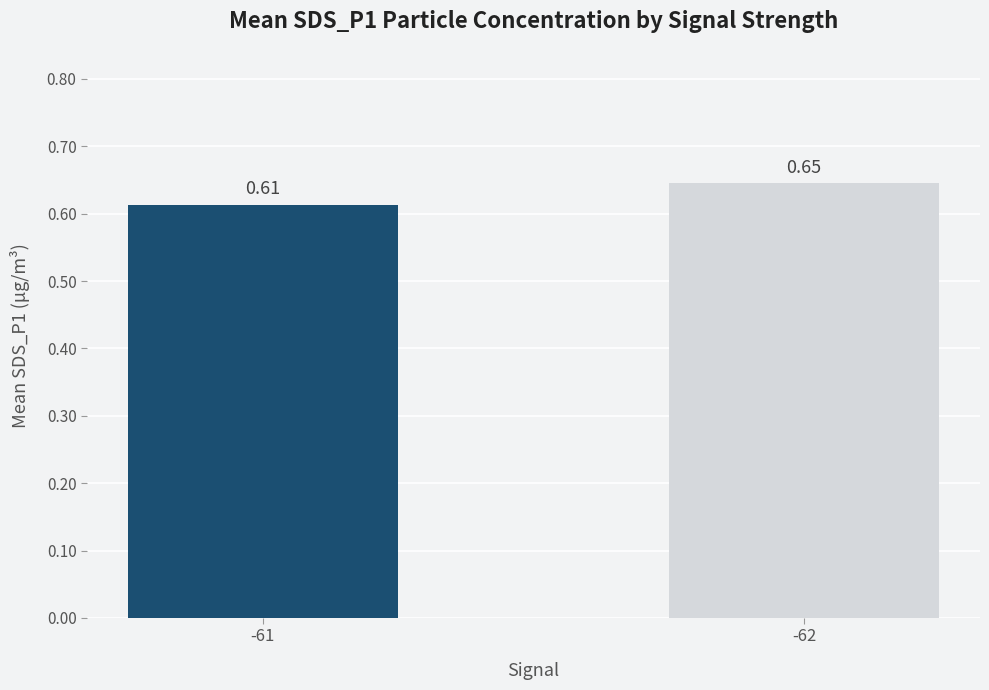

Rank the categories by value from highest to lowest.

-62, -61